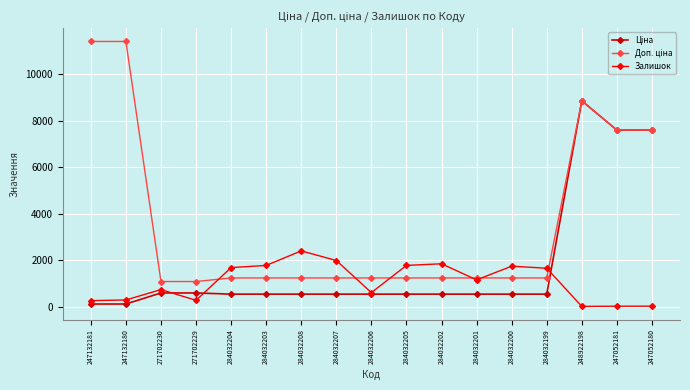

At how many categories does at least one series exceed 6081?

5